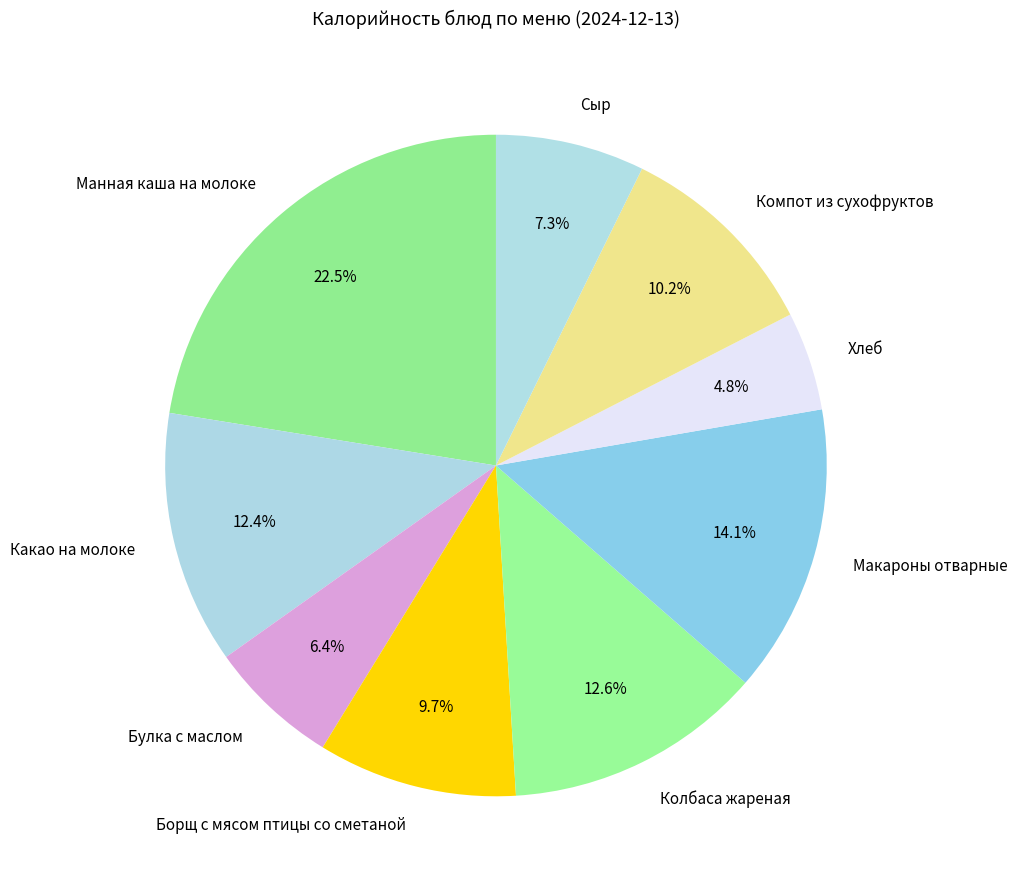

To the nearest percent, what percentage of the pie is Колбаса жареная?

13%